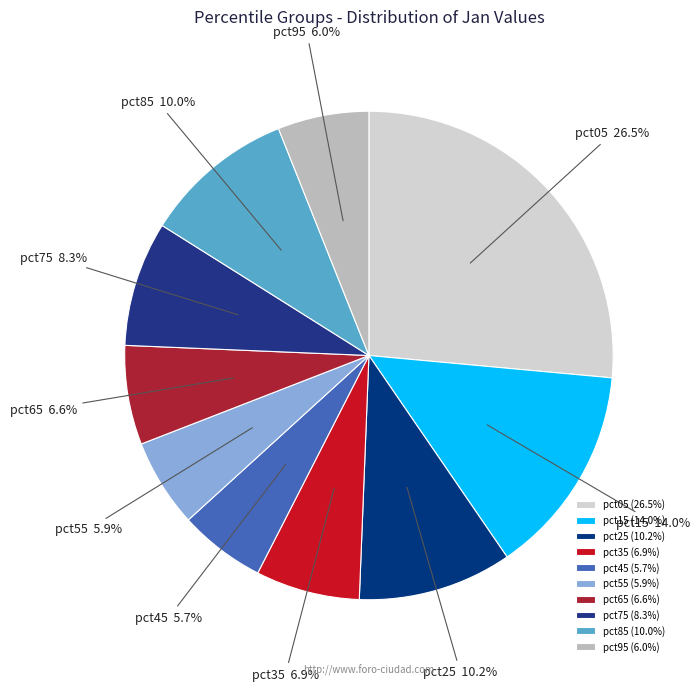

What percentage is NOT represented by pct35?

93.1%